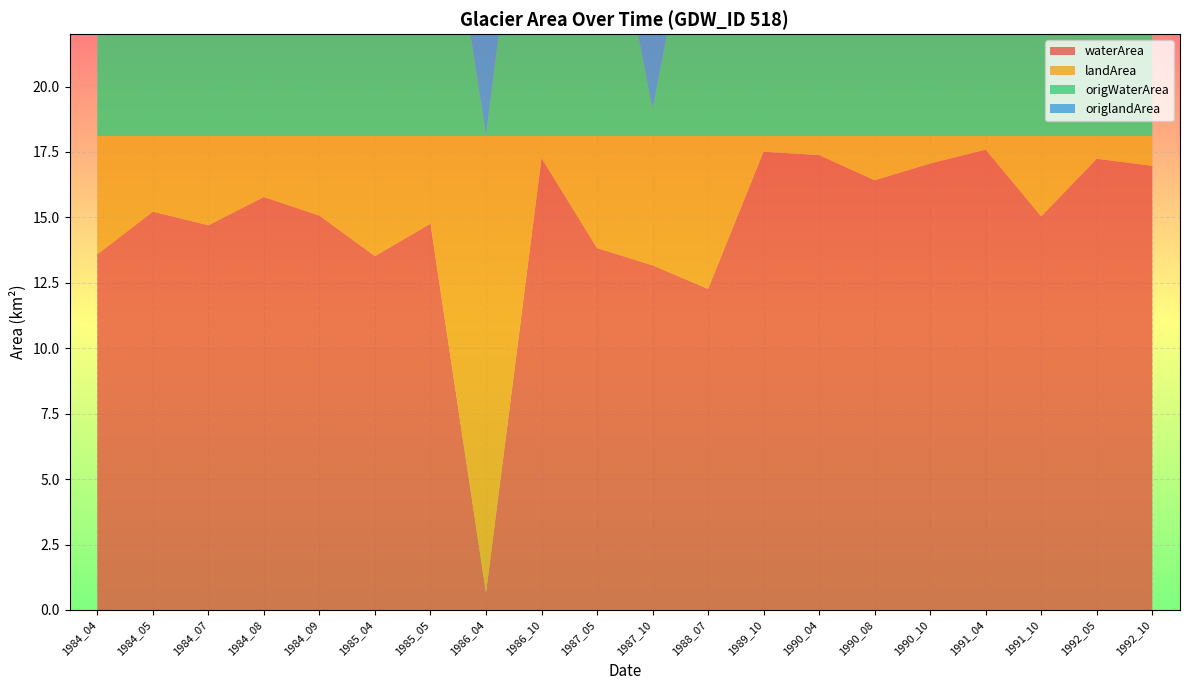

Reading left to right, extract all data points from this chart.

waterArea: 1984_04=13.6	1984_05=15.2	1984_07=14.7	1984_08=15.8	1984_09=15.1	1985_04=13.5	1985_05=14.8	1986_04=0.7	1986_10=17.3	1987_05=13.8	1987_10=13.2	1988_07=12.3	1989_10=17.5	1990_04=17.4	1990_08=16.4	1990_10=17.1	1991_04=17.6	1991_10=15.0	1992_05=17.2	1992_10=17.0
landArea: 1984_04=4.5	1984_05=2.9	1984_07=3.4	1984_08=2.3	1984_09=3.0	1985_04=4.6	1985_05=3.4	1986_04=17.4	1986_10=0.8	1987_05=4.3	1987_10=4.9	1988_07=5.8	1989_10=0.6	1990_04=0.7	1990_08=1.7	1990_10=1.1	1991_04=0.5	1991_10=3.1	1992_05=0.9	1992_10=1.1
origWaterArea: 1984_04=13.2	1984_05=14.5	1984_07=9.8	1984_08=15.6	1984_09=14.7	1985_04=13.2	1985_05=14.0	1986_04=0.0	1986_10=16.9	1987_05=12.0	1987_10=1.0	1988_07=12.1	1989_10=17.1	1990_04=15.9	1990_08=16.2	1990_10=16.6	1991_04=16.2	1991_10=14.4	1992_05=17.2	1992_10=16.4
origlandArea: 1984_04=4.5	1984_05=2.8	1984_07=2.9	1984_08=2.3	1984_09=3.0	1985_04=4.6	1985_05=3.4	1986_04=17.4	1986_10=0.5	1987_05=4.2	1987_10=4.1	1988_07=5.8	1989_10=0.1	1990_04=0.3	1990_08=1.7	1990_10=0.9	1991_04=0.2	1991_10=2.9	1992_05=0.7	1992_10=1.0